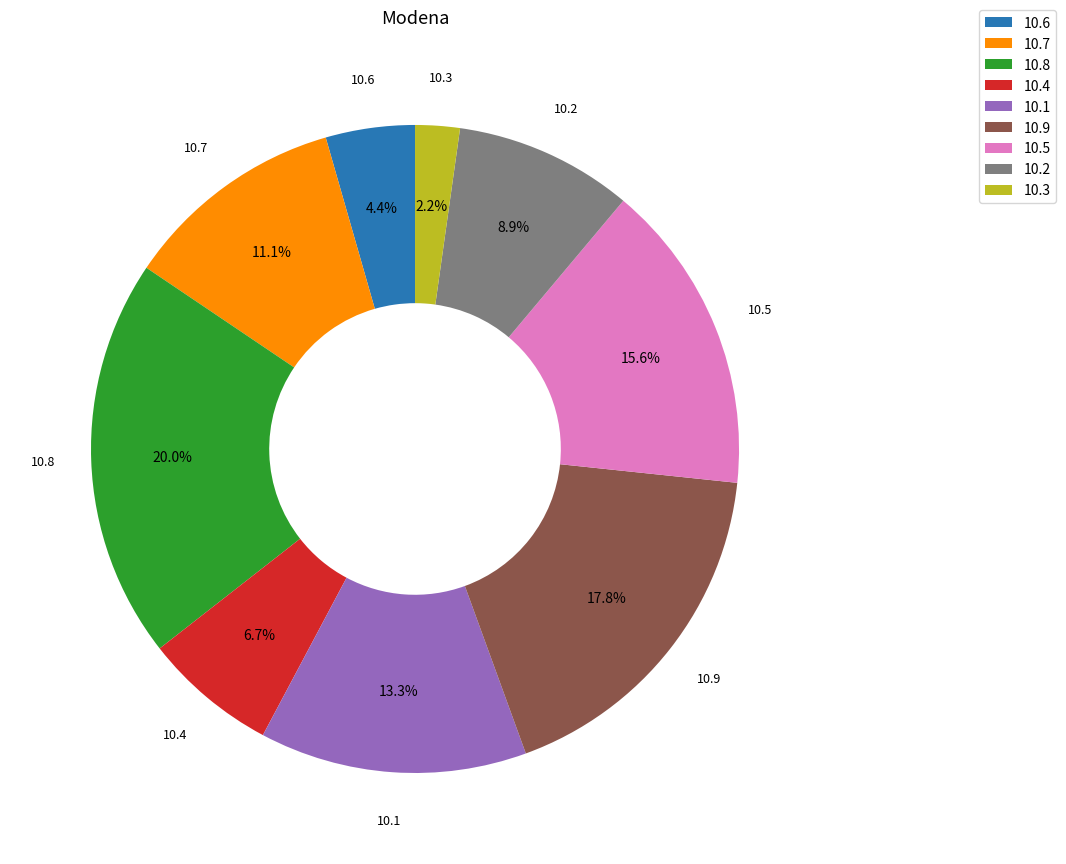

Combined, what portion of the pie is 10.7 and 10.8?

31.1%